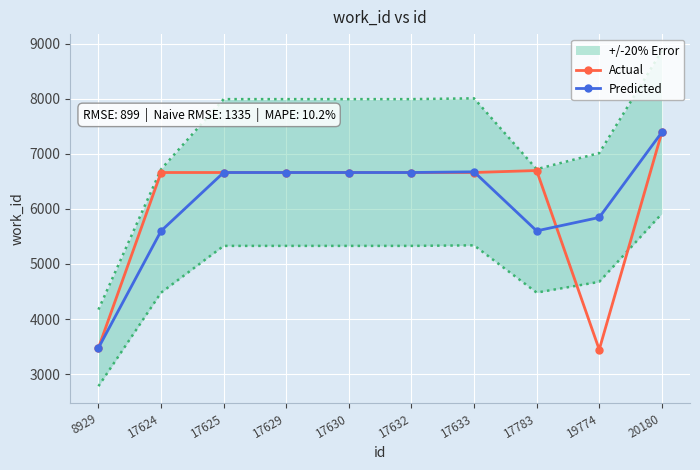

At 20180, list the series in order from smallest to largest.

Actual, Predicted